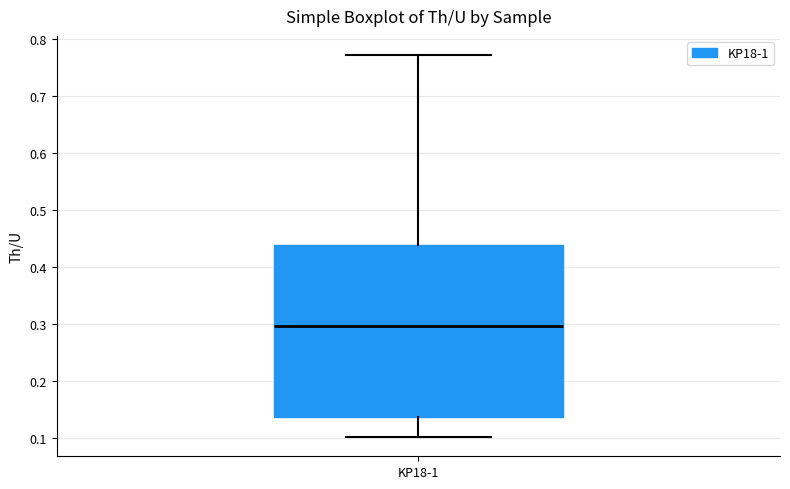

Read this box plot against the y-axis: the position of the median line, the range covered by the box, and the ends of both whiskers. The values are not printed on the chart, so give them approximately, as read against the axis.

median 0.30, box 0.14 to 0.44, whiskers 0.10 to 0.77